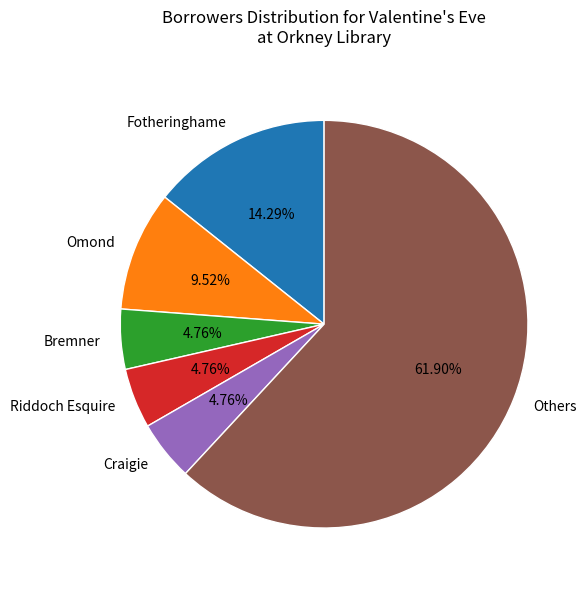

Combined, do Others and Riddoch Esquire account for over 50%?

Yes